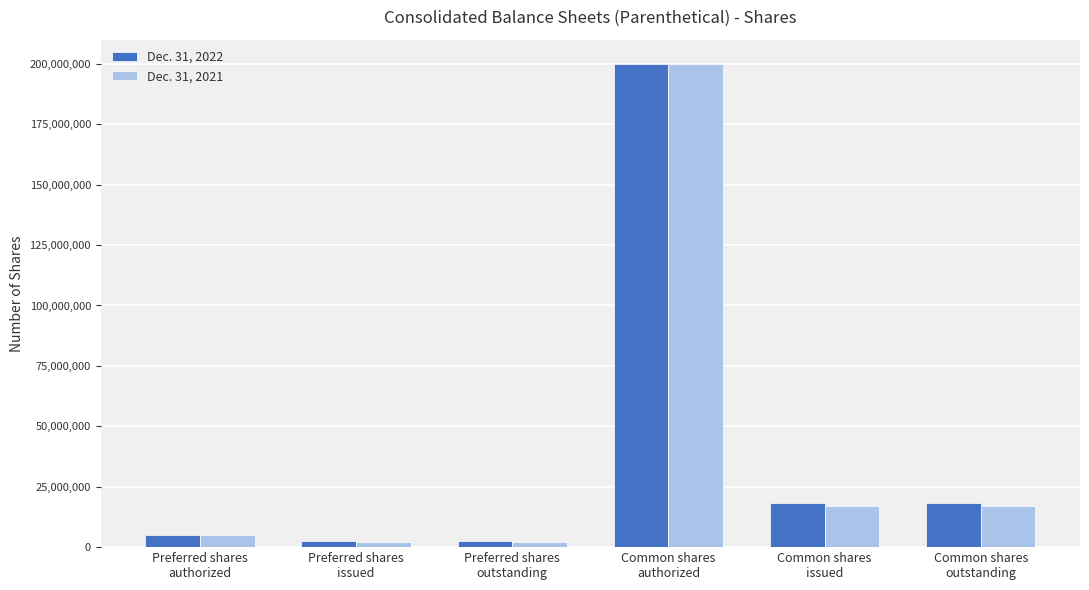

What is the average value of the Dec. 31, 2021 series?

40524397